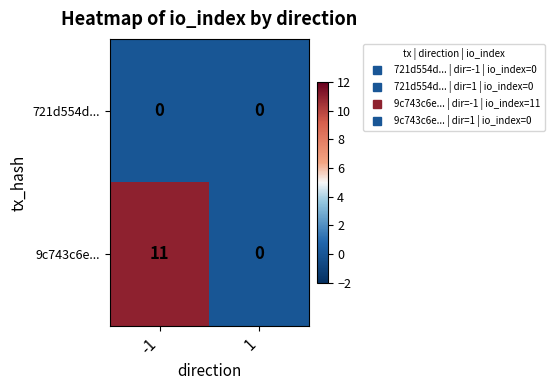

Which series changed the most between -1 and 1?

9c743c6e...